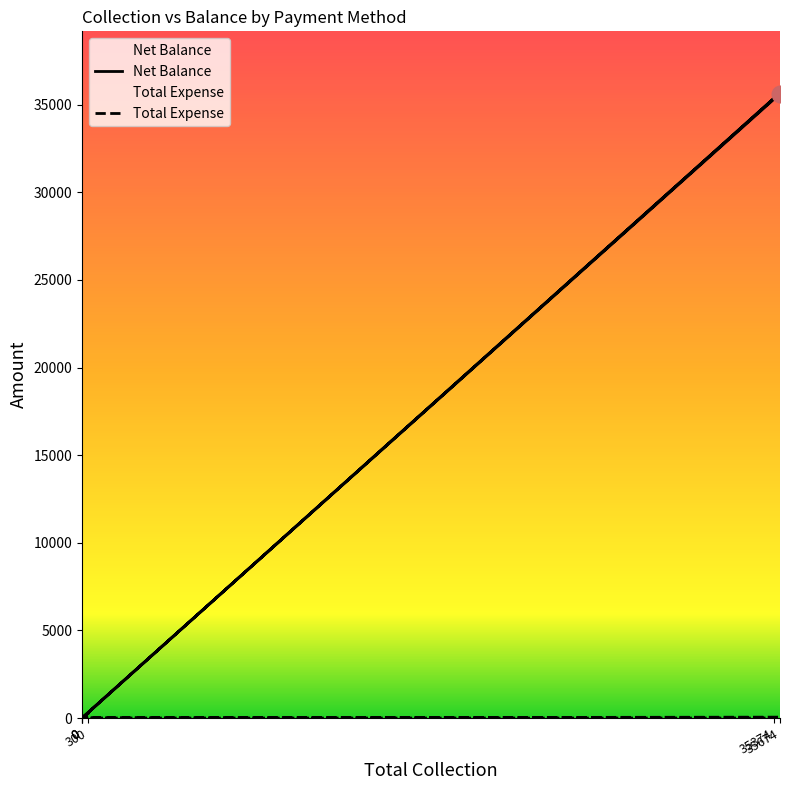

How many data points in Net Balance are above 250?

2